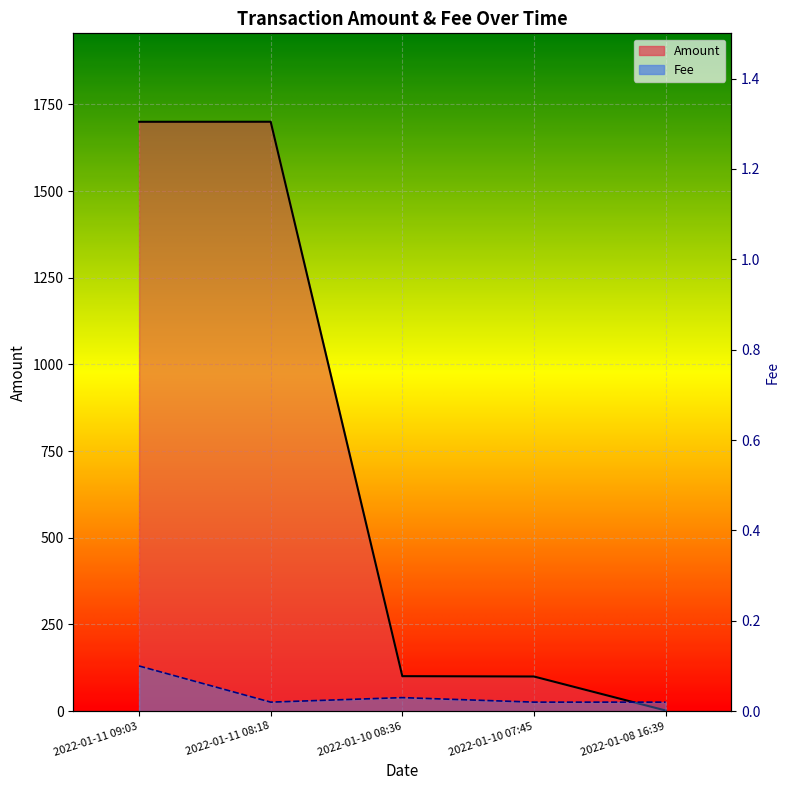

Rank the series by their average value, from lowest to highest.

Fee, Amount